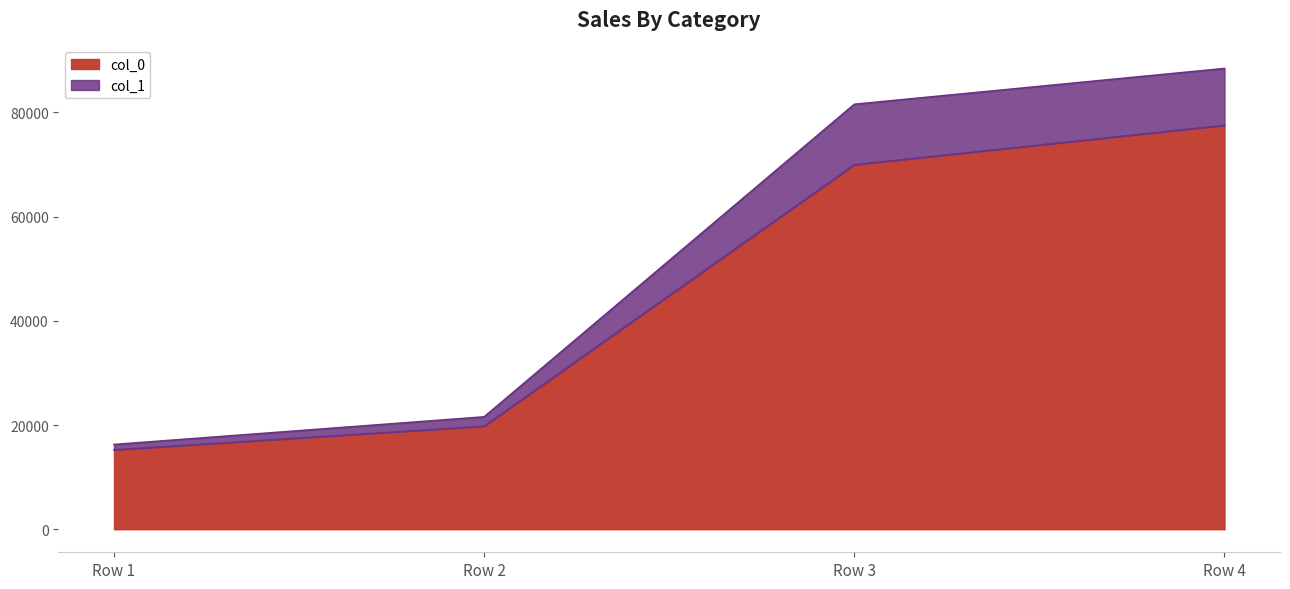

What is the total value across all series at Row 4?

88424.1